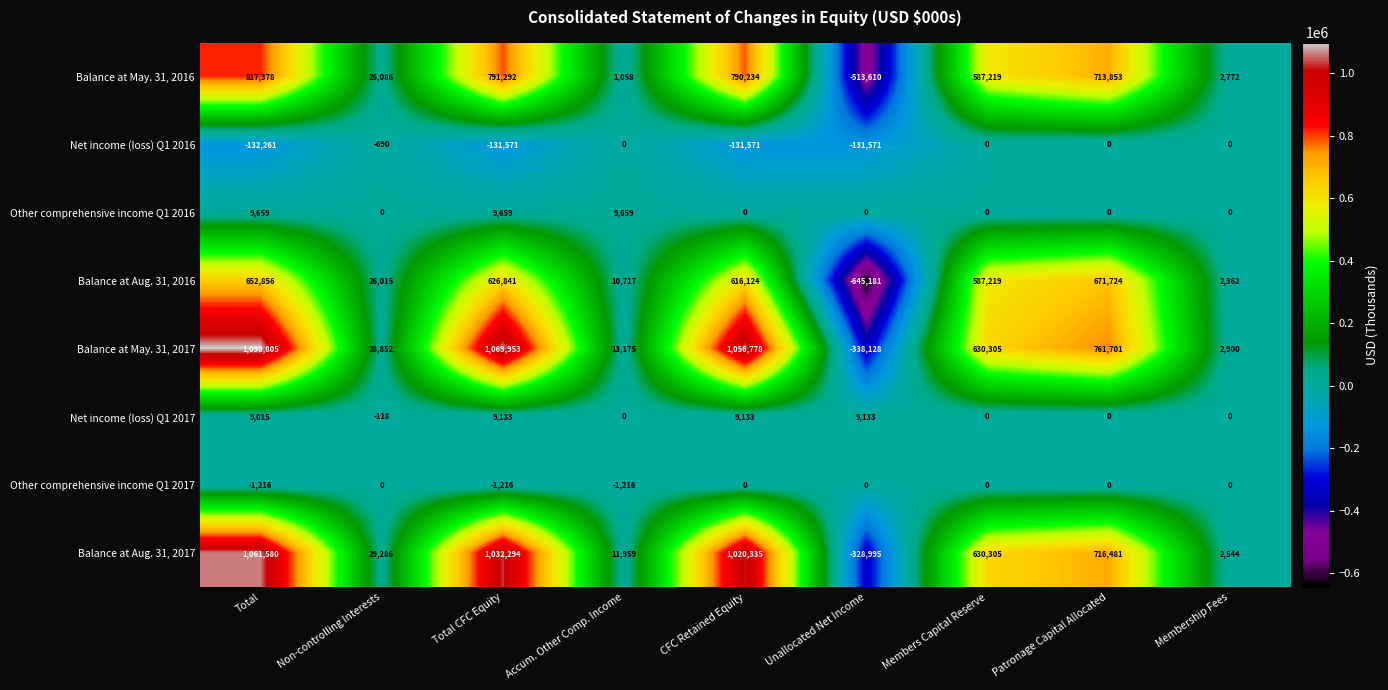

At which label does Balance at May. 31, 2017 first exceed 630305?

Total